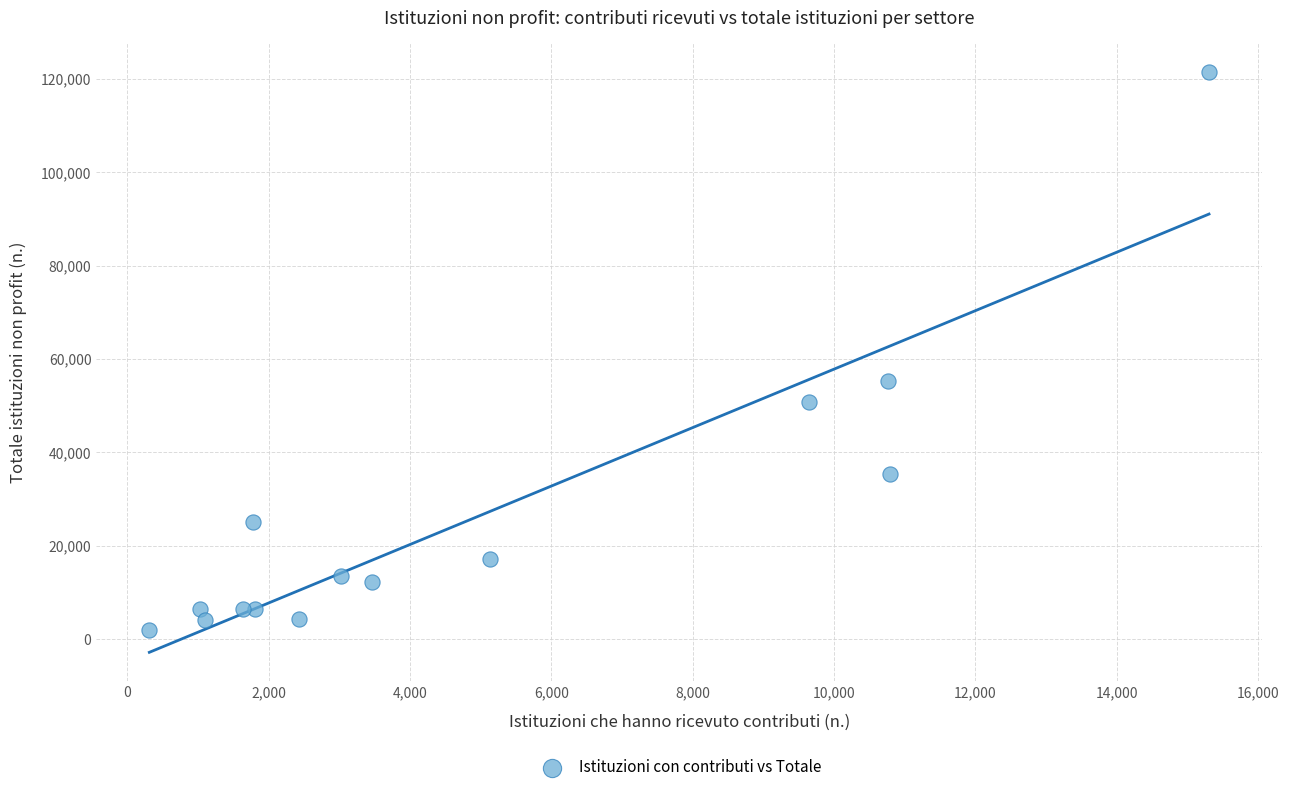

What Y value in the scatter plot is closest to 61742?

55332.0